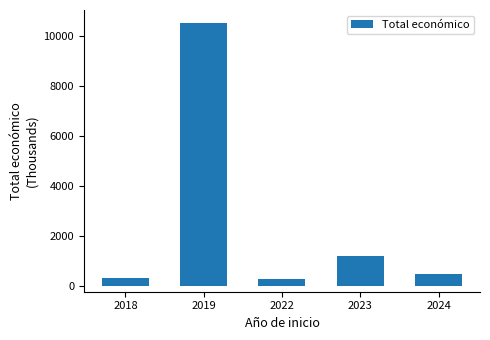

Which category has the highest value across all series?

2019